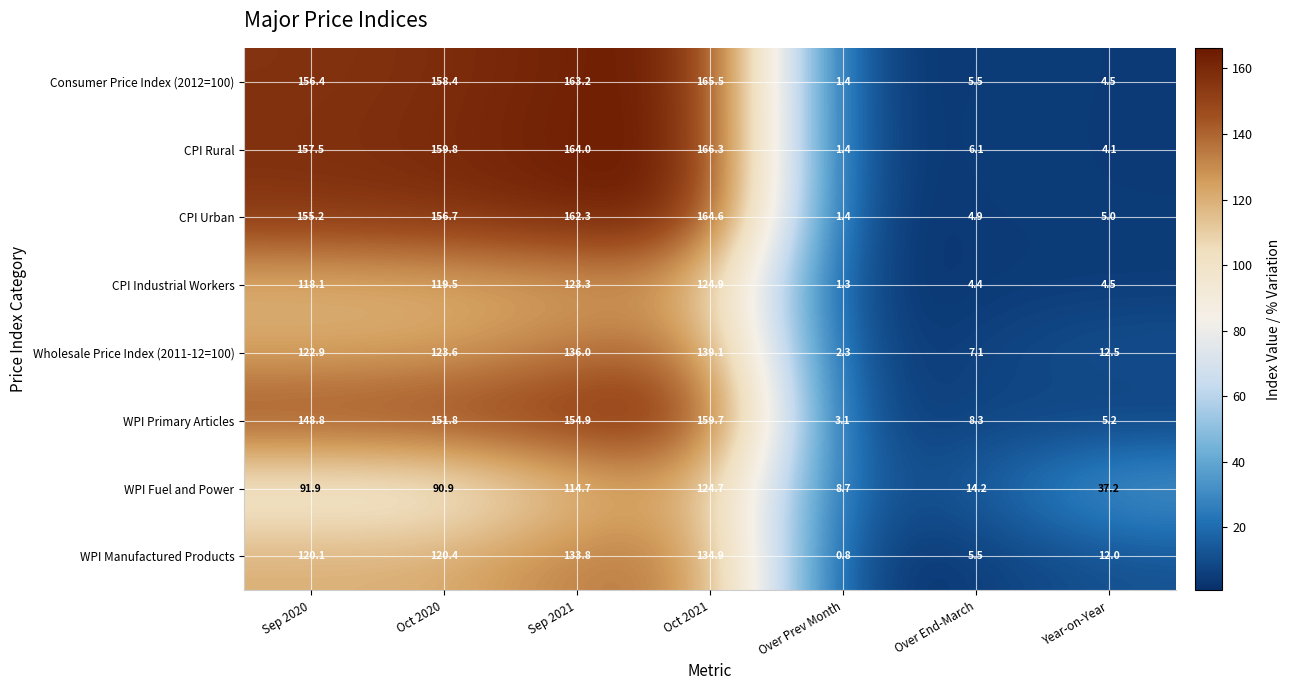

The value of CPI Urban at Oct 2020 is 156.7. True or false?

True